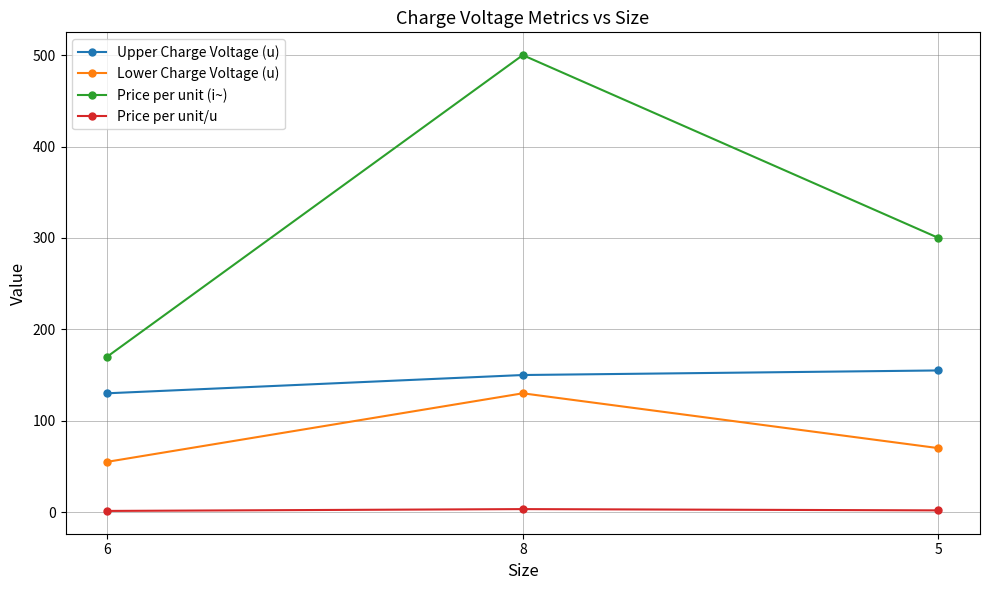

What is the sum of all Price per unit (i~) values?

970.0